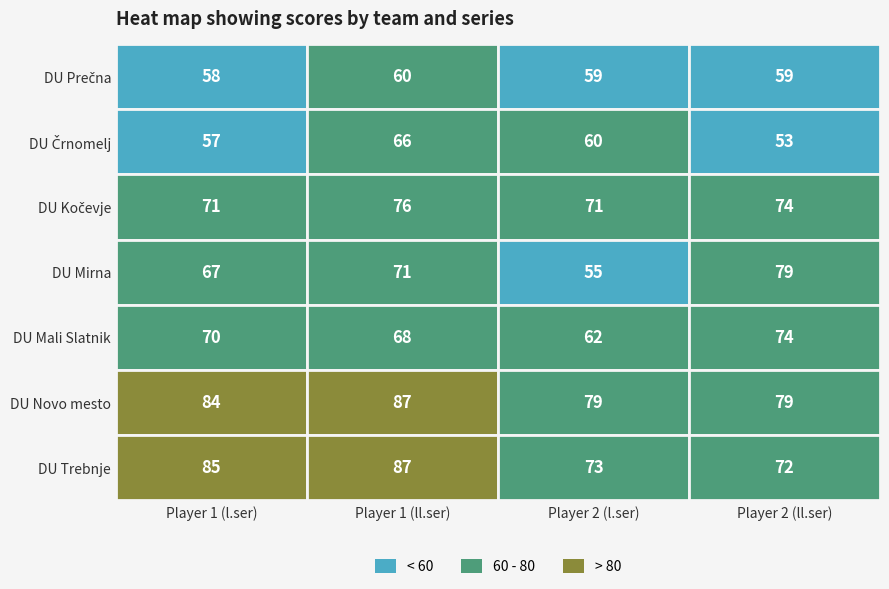

How many DU Prečna values are between 59 and 60?

3